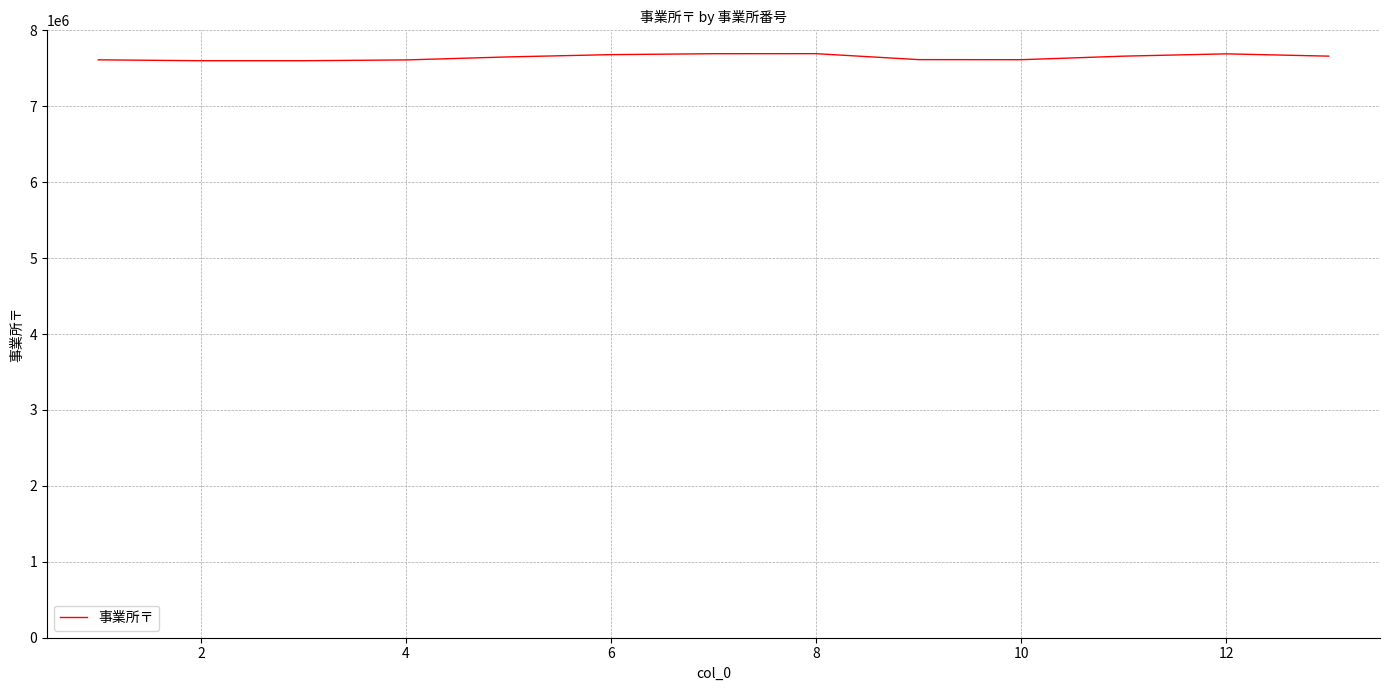

What is the smallest value displayed?

7600017